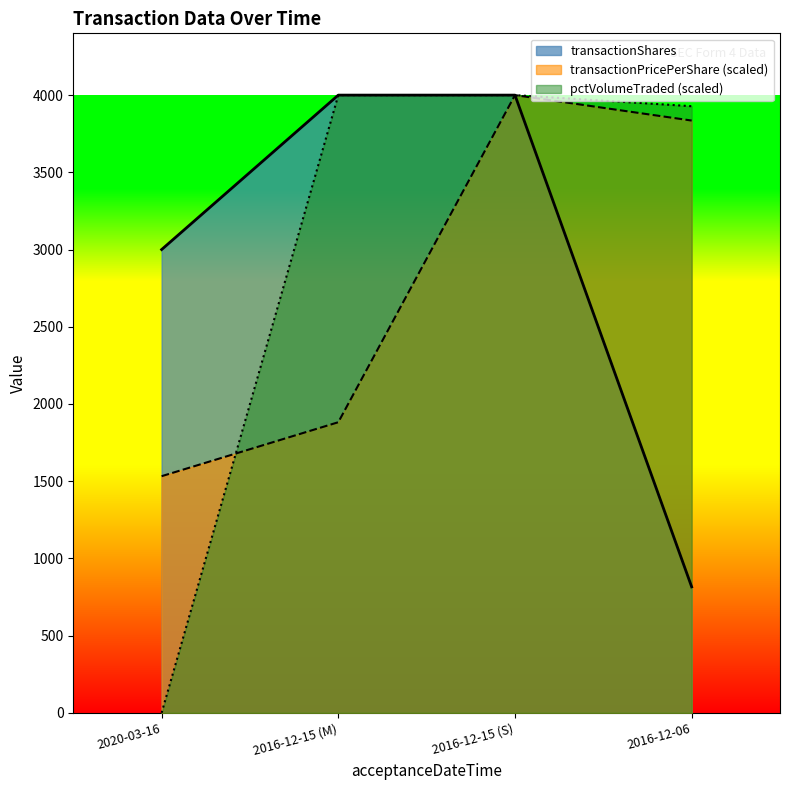

What is the difference between the highest and lowest values at 2016-12-06?

3112.1